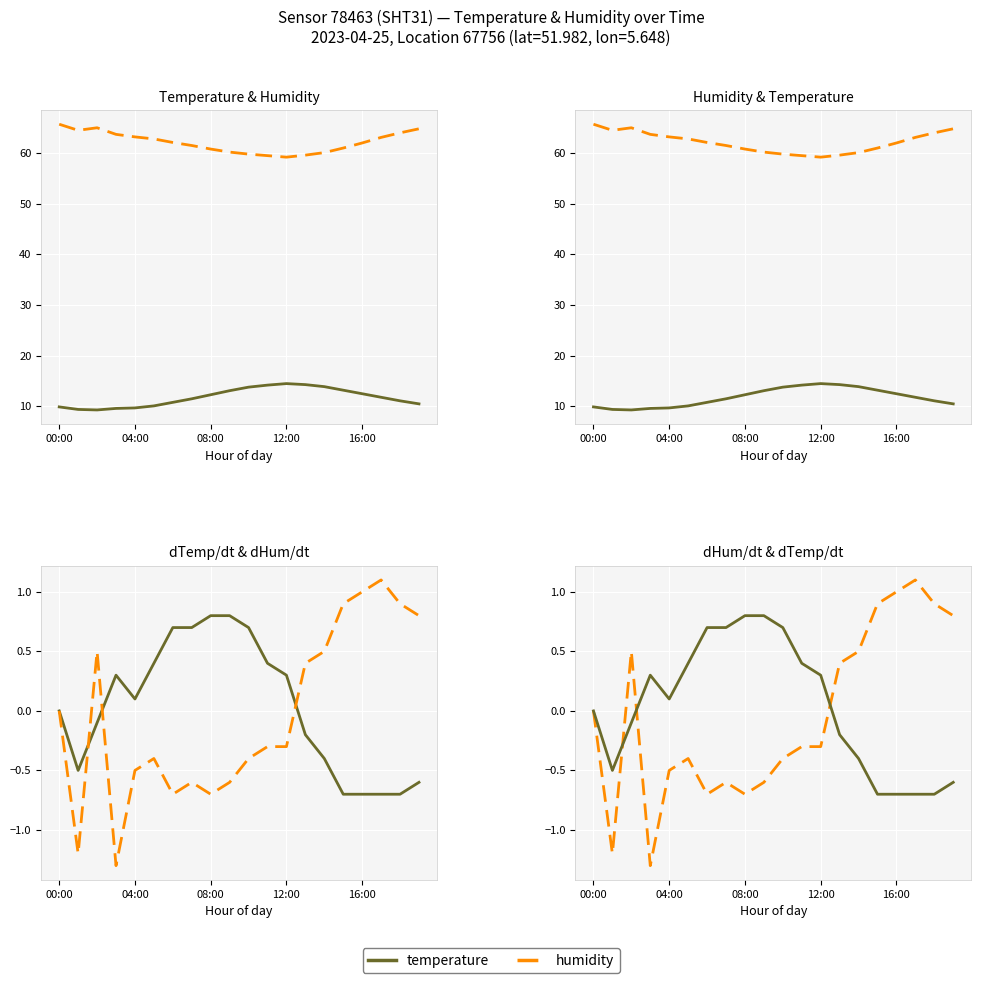

What is the lowest value of the temperature series?

-0.7